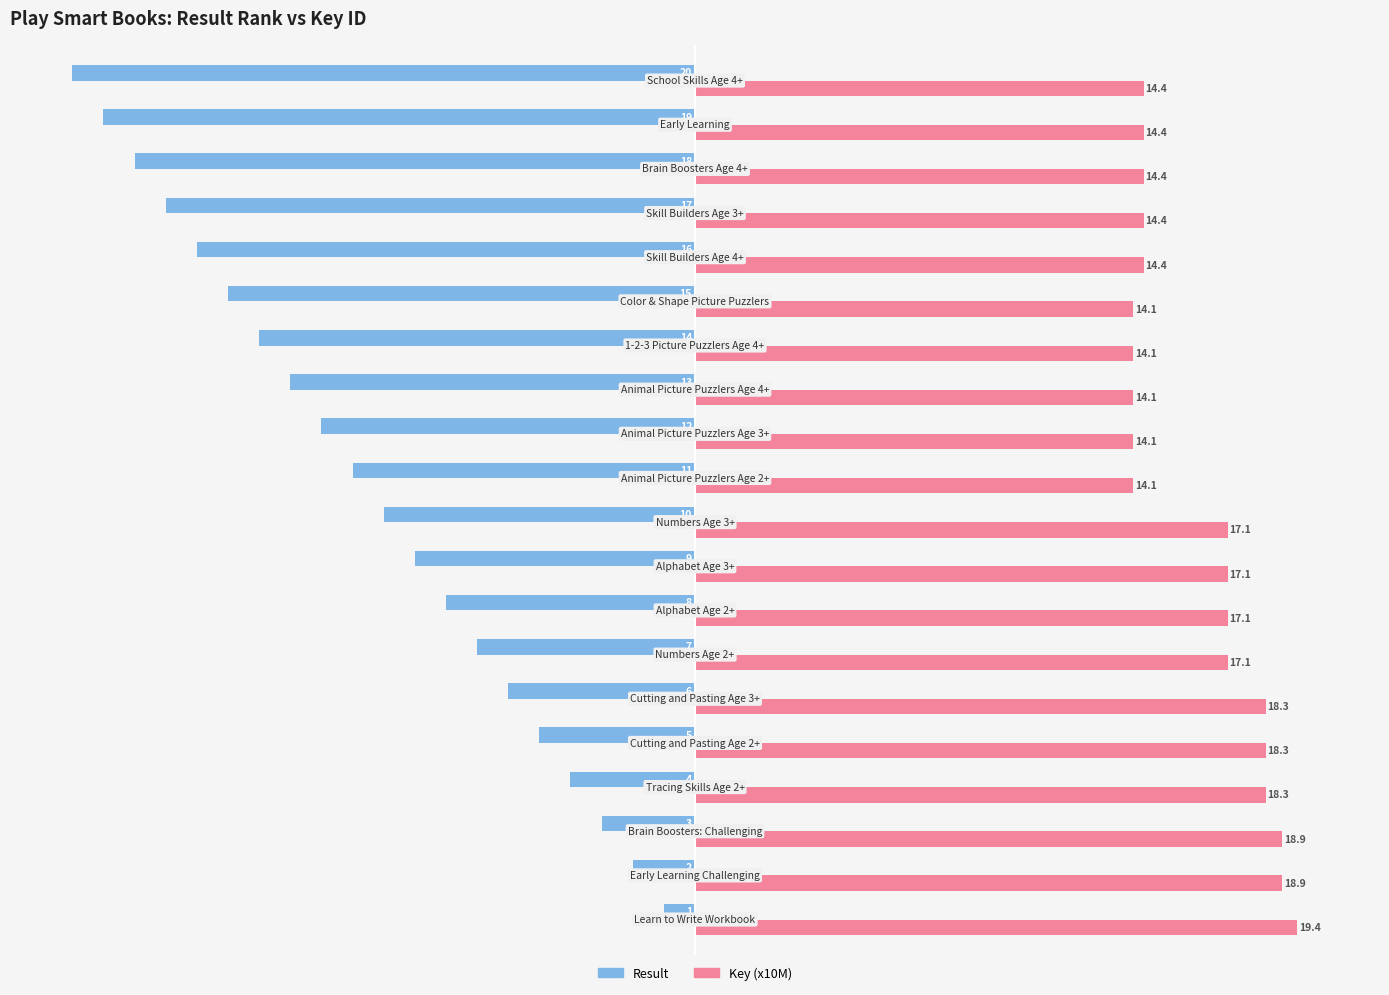

List the series in order of their peak value, highest first.

Key (x10M), Result